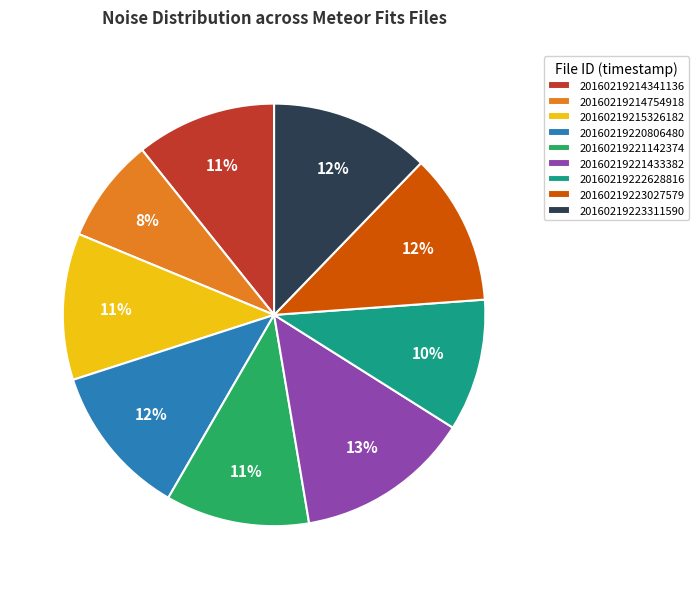

Between 20160219223311590 and 20160219223027579, which is larger?

20160219223311590